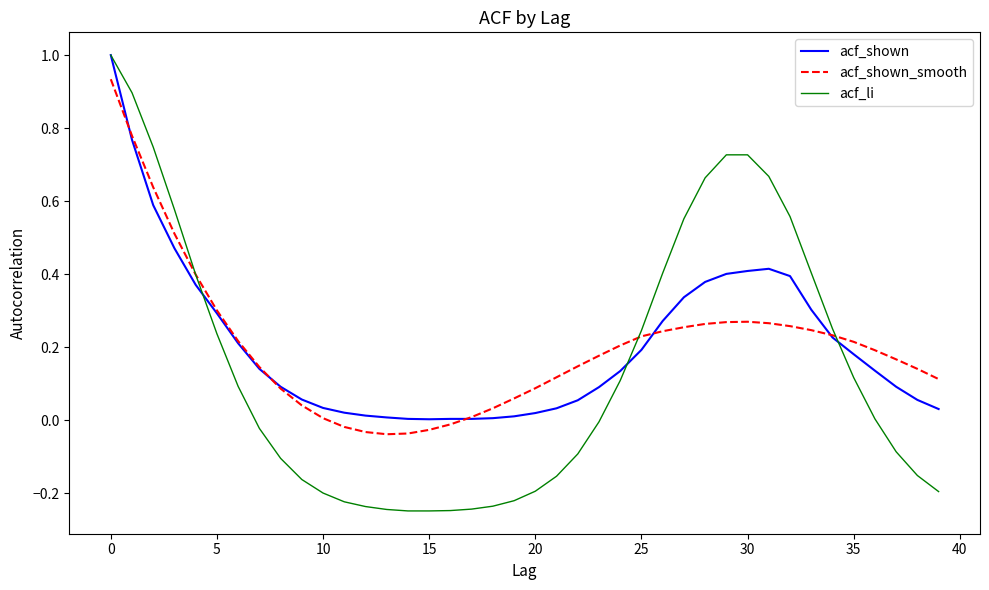

What is the highest value of the acf_li series?

1.0